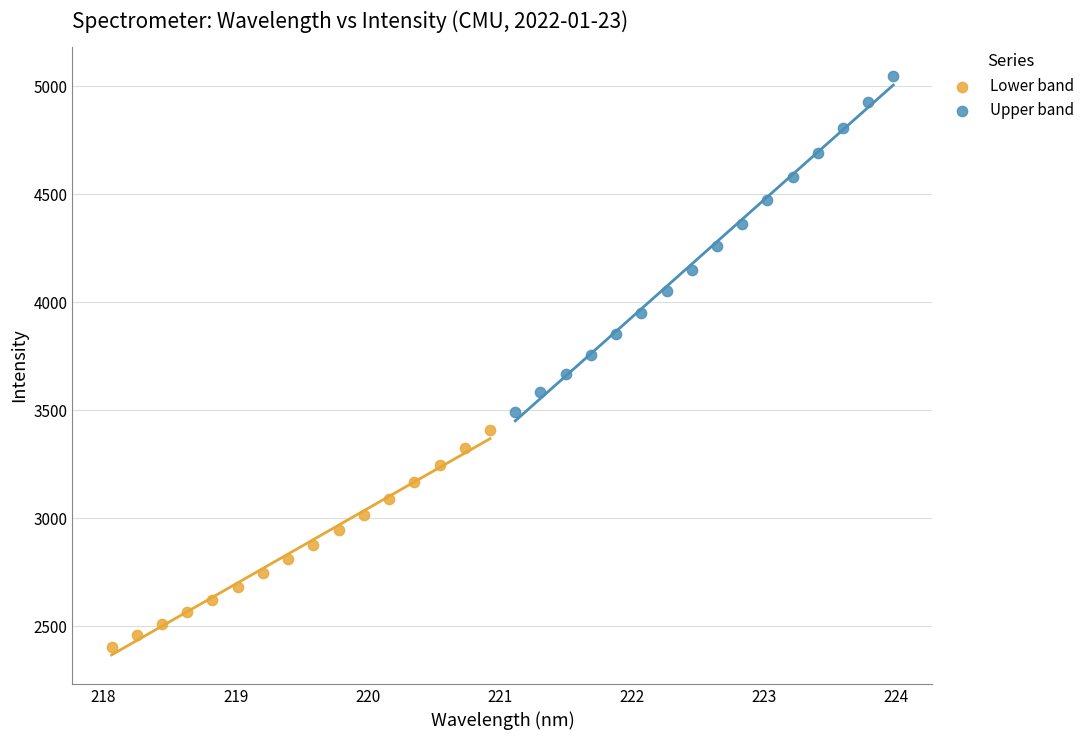

Which series has the largest Y range (max minus min)?

Upper band